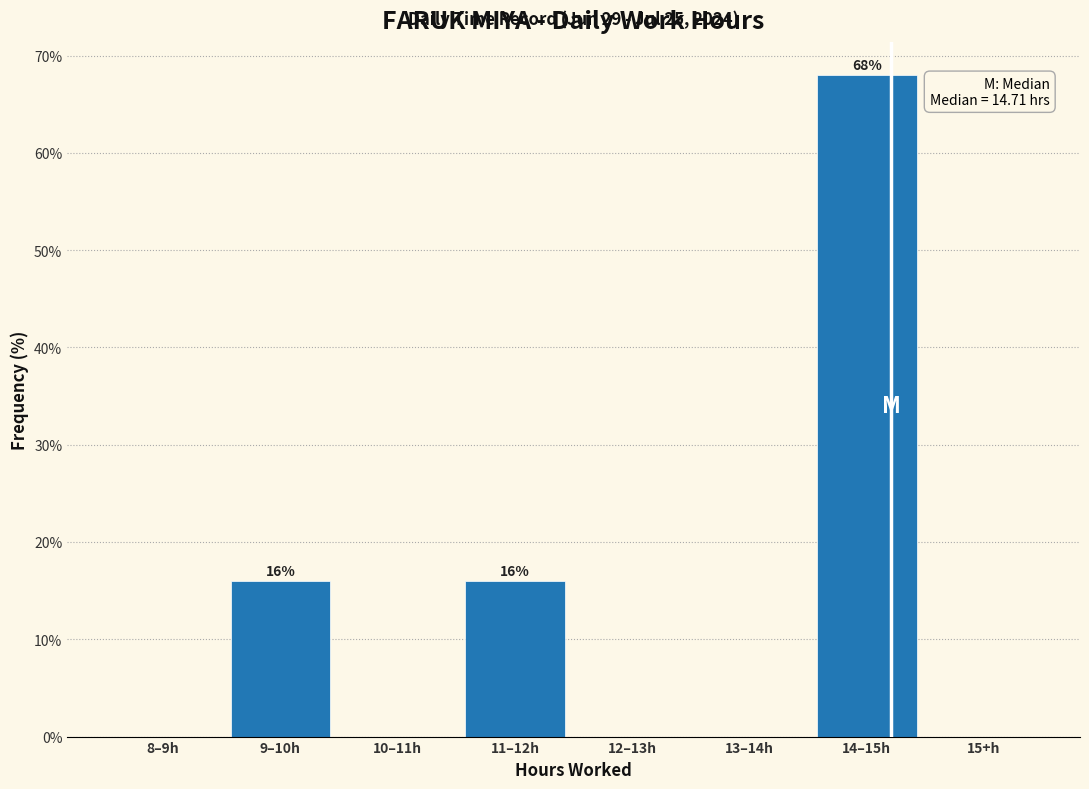

Reading left to right, what are all the values shown in this chart?

8–9h=0	9–10h=16	10–11h=0	11–12h=16	12–13h=0	13–14h=0	14–15h=68	15+h=0